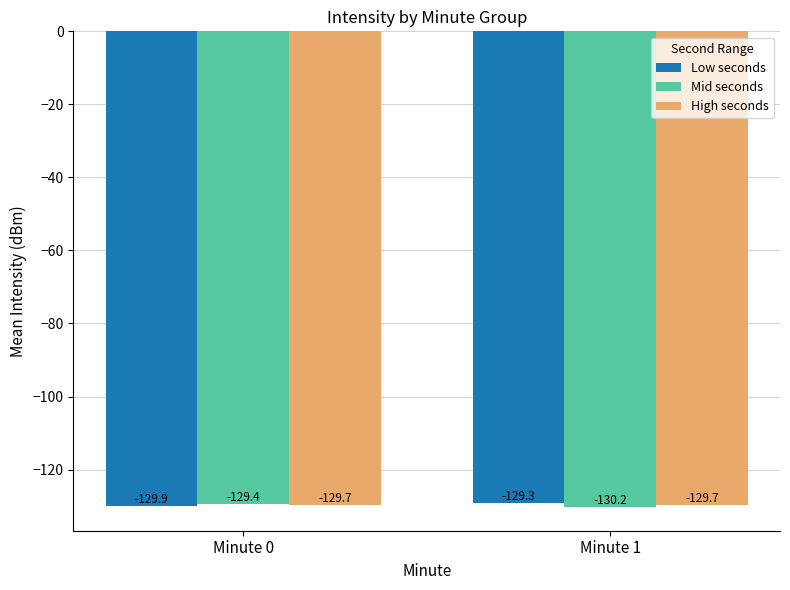

What are all the series names shown in the legend?

Low seconds, Mid seconds, High seconds